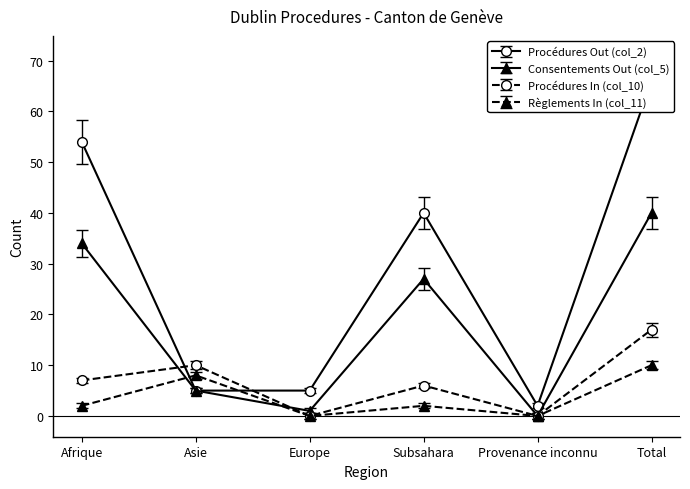

The value of Procédures In (col_10) at Subsahara is 1. True or false?

False